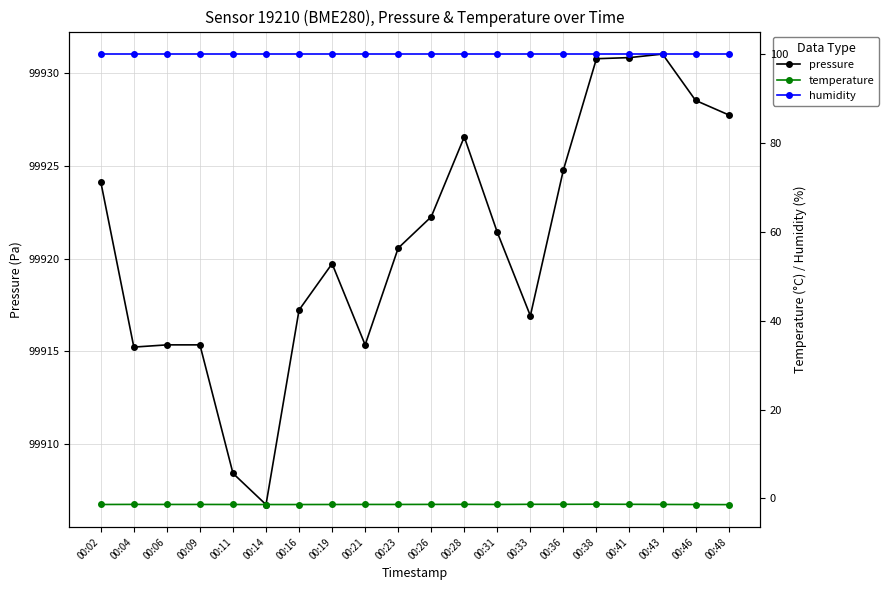

What is the difference between the maximum and minimum values in the temperature series?

0.1